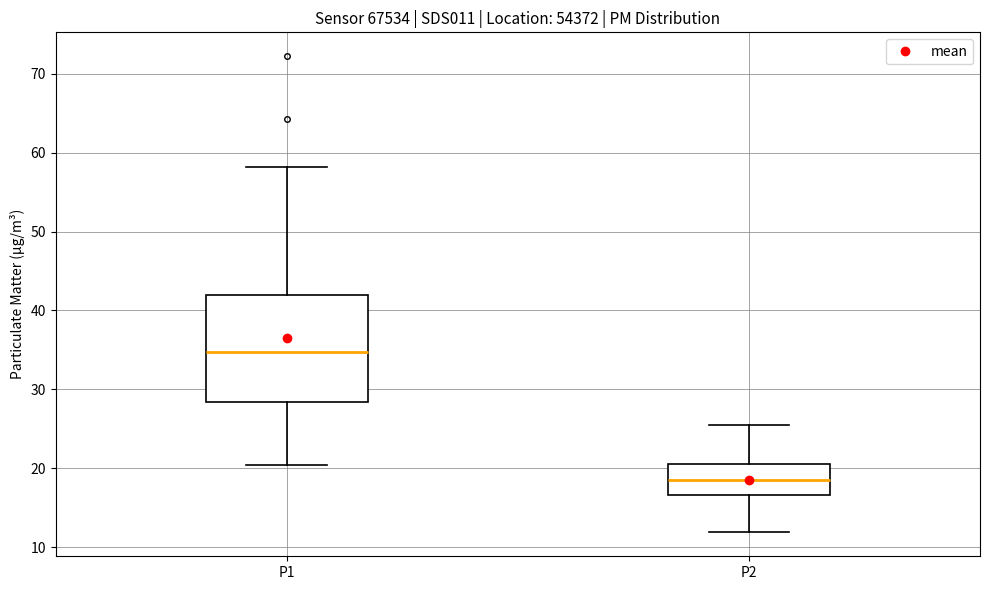

Where does the upper whisker of the box for P1 end on the y-axis? The values are not printed on the chart, so give them approximately, as read against the axis.

58